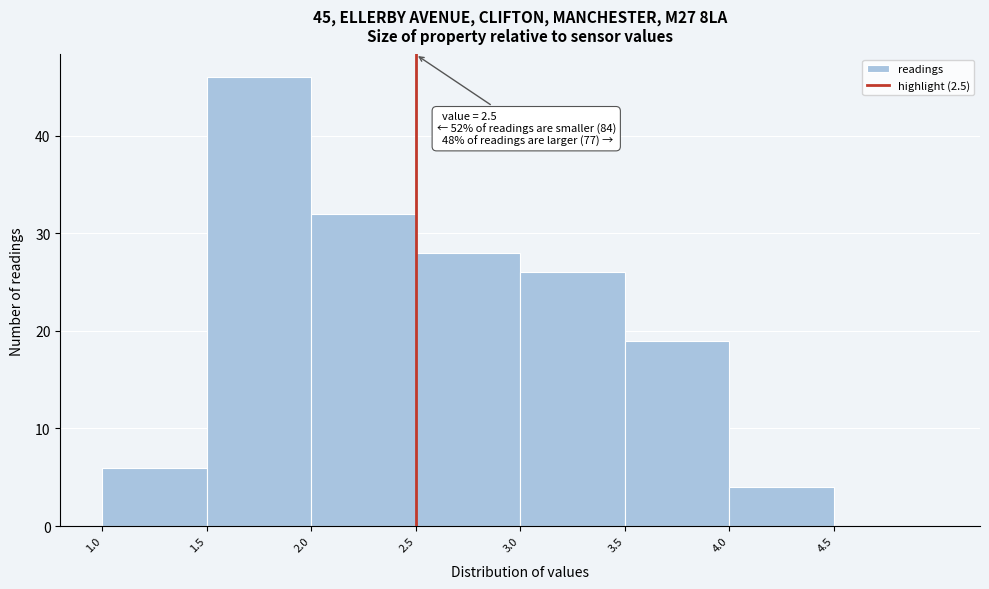

Which range on the x-axis has the tallest bar?

1.5 to 2.0